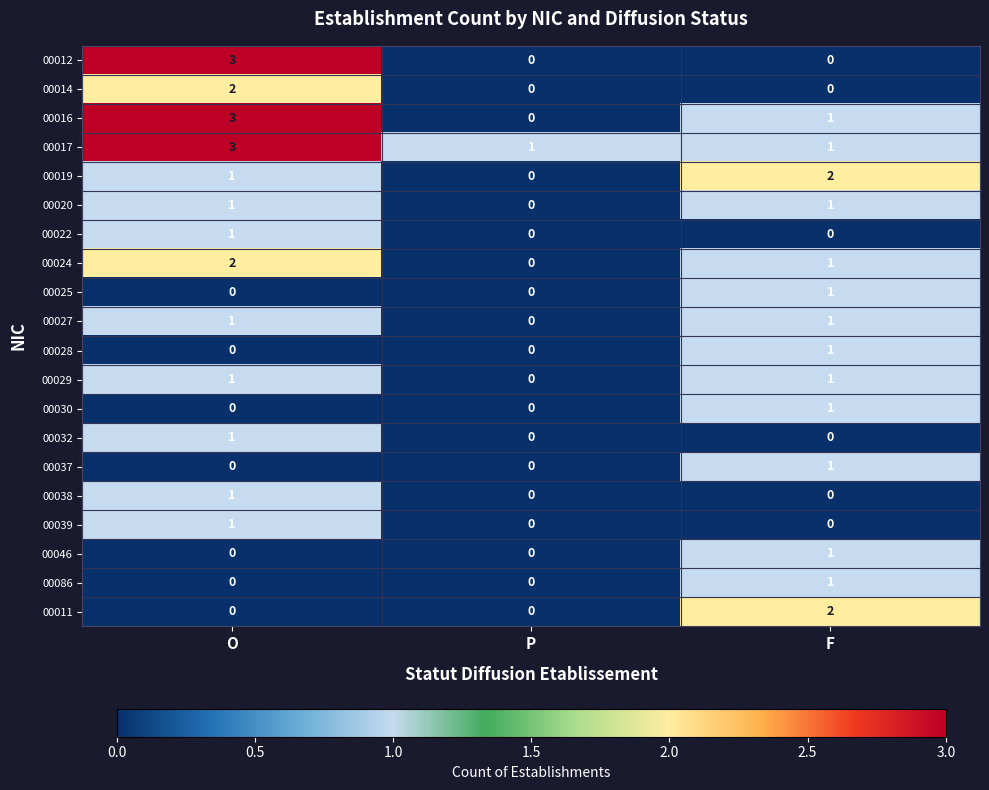

At which label does 00038 reach its peak?

O